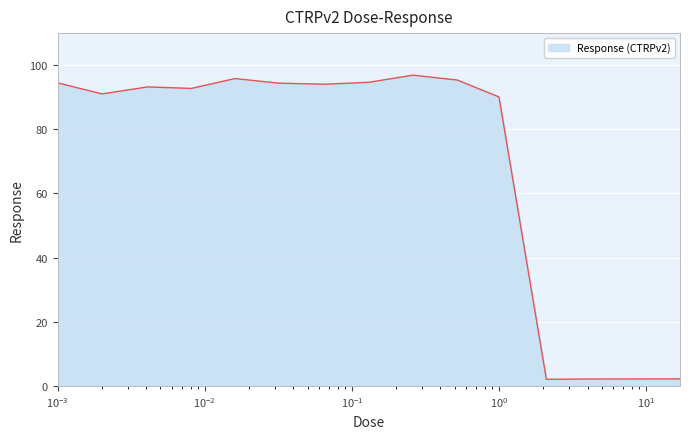

What is the difference between the second highest and minimum values?

93.8